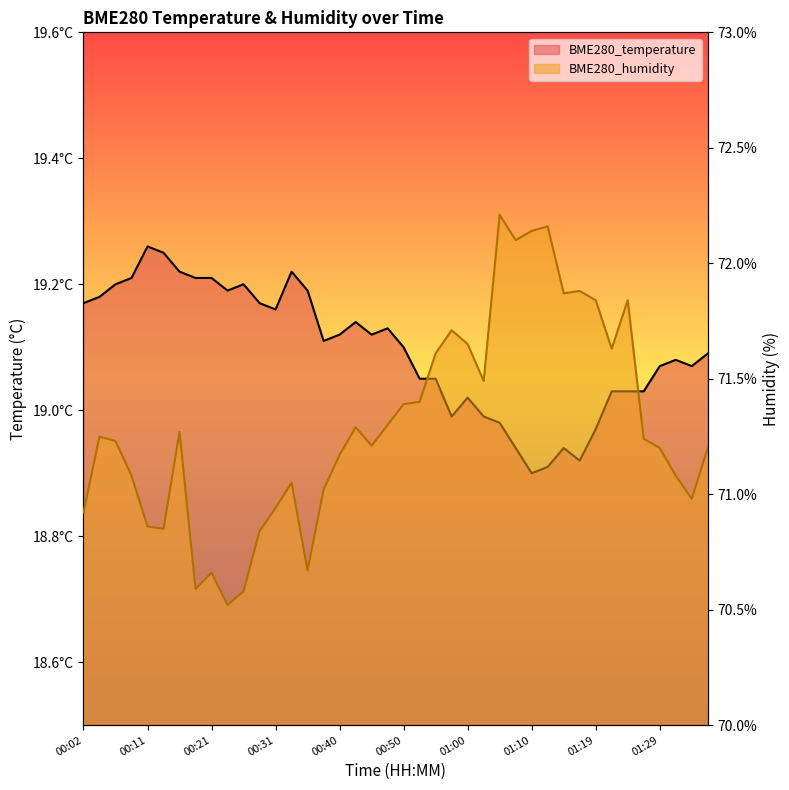

What is the greatest value displayed?

72.2